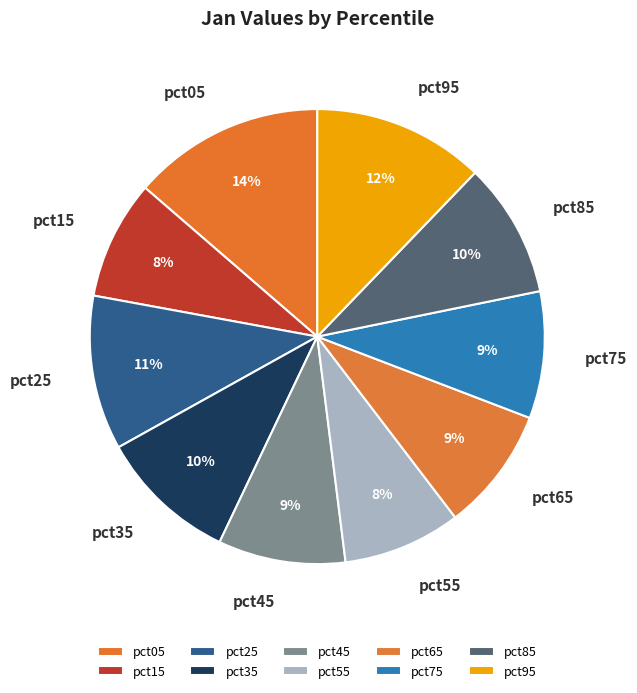

To the nearest percent, what portion does pct65 represent?

9%